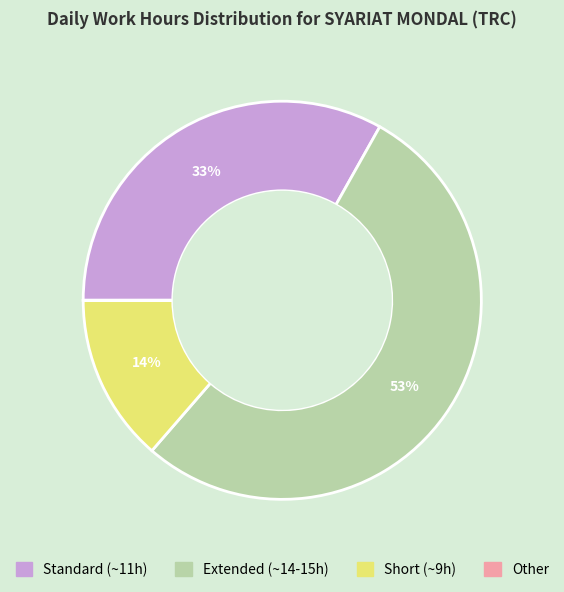

To the nearest percent, what is the difference between the largest and smallest slice percentages?

53%